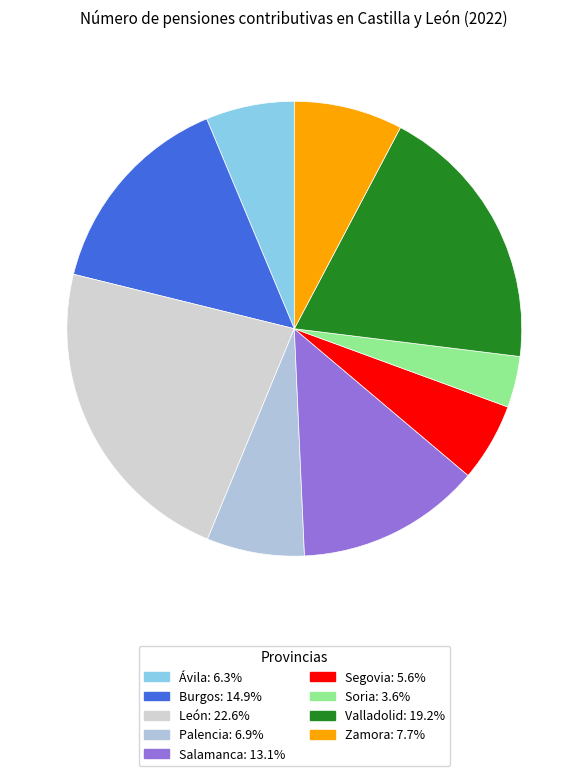

What percentage is NOT represented by Soria?

96.4%